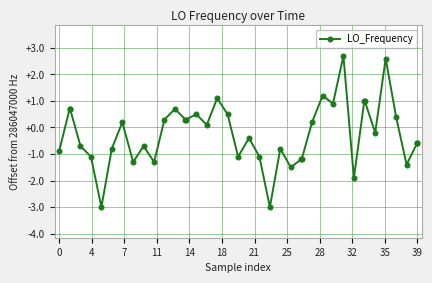

True or false: there are more than 2 points higher than both neighbors.

True